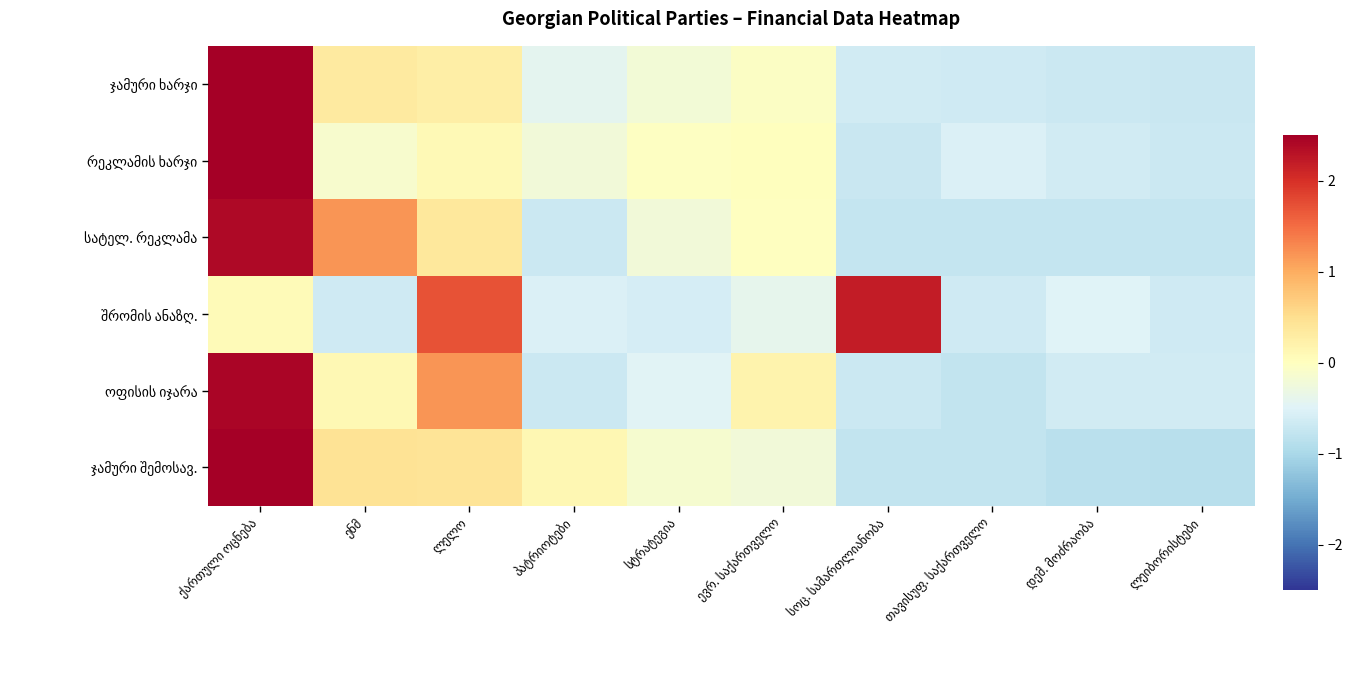

What is the difference between the highest and lowest values at ევრ. საქართველო?

0.6